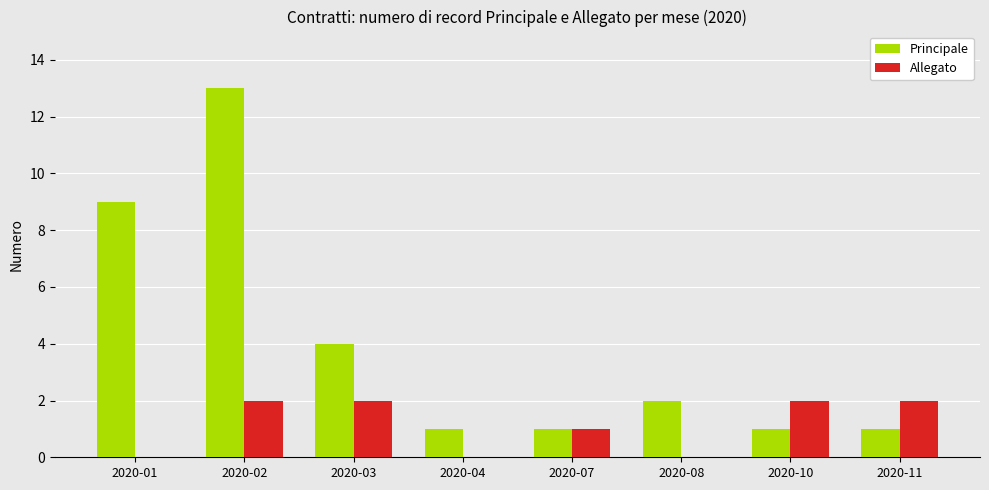

What is the sum of the Allegato values at 2020-01 and 2020-10?

2